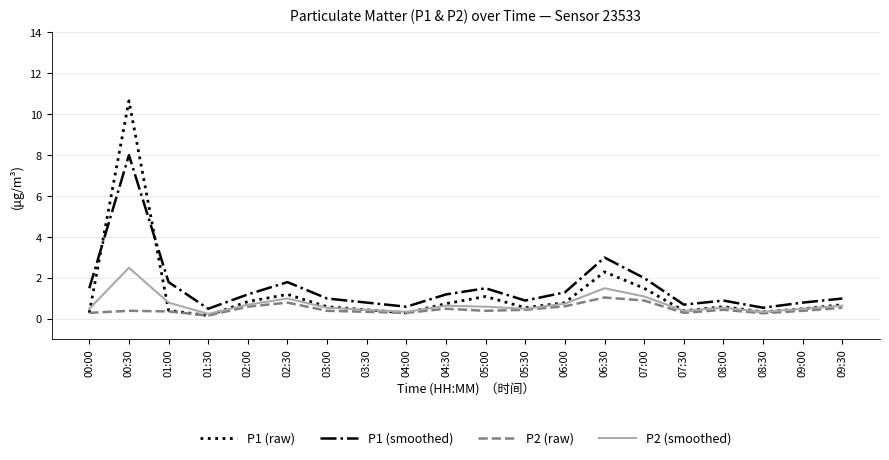

What is the spread (max minus min) of values at 07:00?

1.1